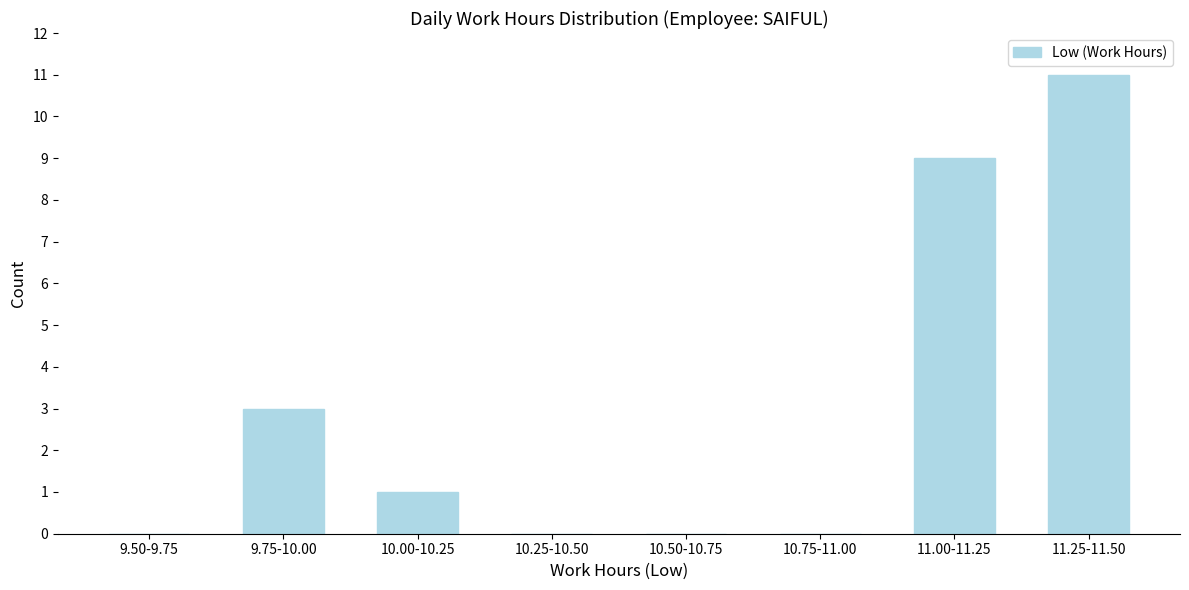

Reading left to right, what are all the values shown in this chart?

9.50-9.75=0	9.75-10.00=3	10.00-10.25=1	10.25-10.50=0	10.50-10.75=0	10.75-11.00=0	11.00-11.25=9	11.25-11.50=11